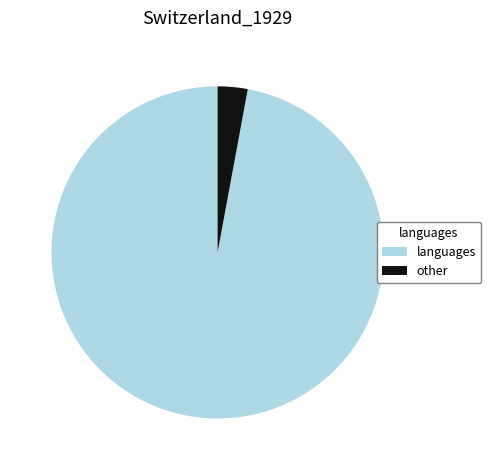

Is the sum of languages and other greater than half?

Yes